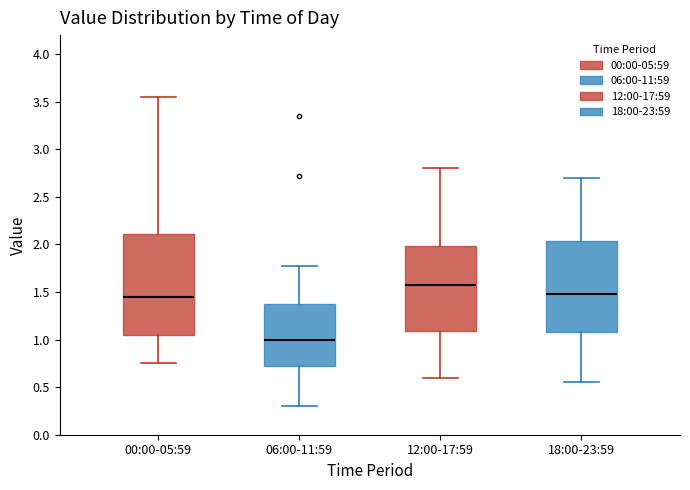

Reading left to right, transcribe this box plot: for each box, give where its median line is, the range the box spans, and where its two whiskers end, as read against the y-axis. The values are not printed on the chart, so give them approximately, as read against the axis.

00:00-05:59: median 1.45, box 1.05 to 2.10, whiskers 0.75 to 3.55
06:00-11:59: median 1.00, box 0.70 to 1.40, whiskers 0.30 to 1.75
12:00-17:59: median 1.60, box 1.10 to 2.00, whiskers 0.60 to 2.80
18:00-23:59: median 1.50, box 1.10 to 2.05, whiskers 0.55 to 2.70